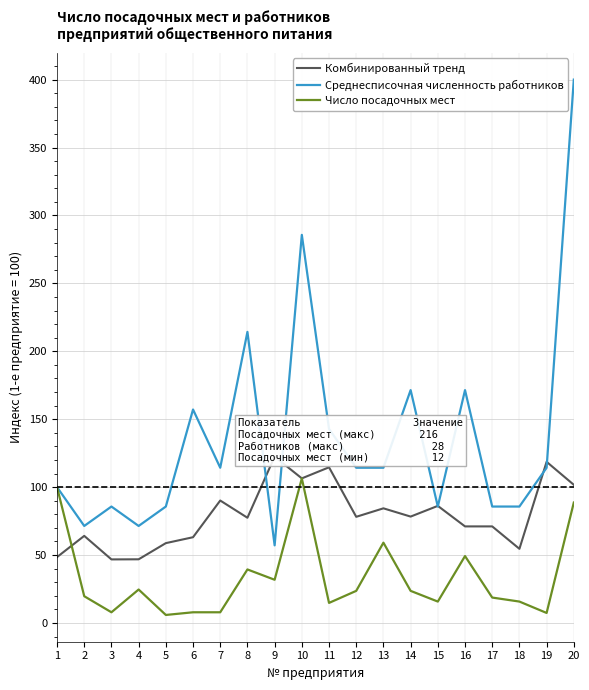

True or false: Среднесписочная численность работников and Число посадочных мест intersect in this chart.

False